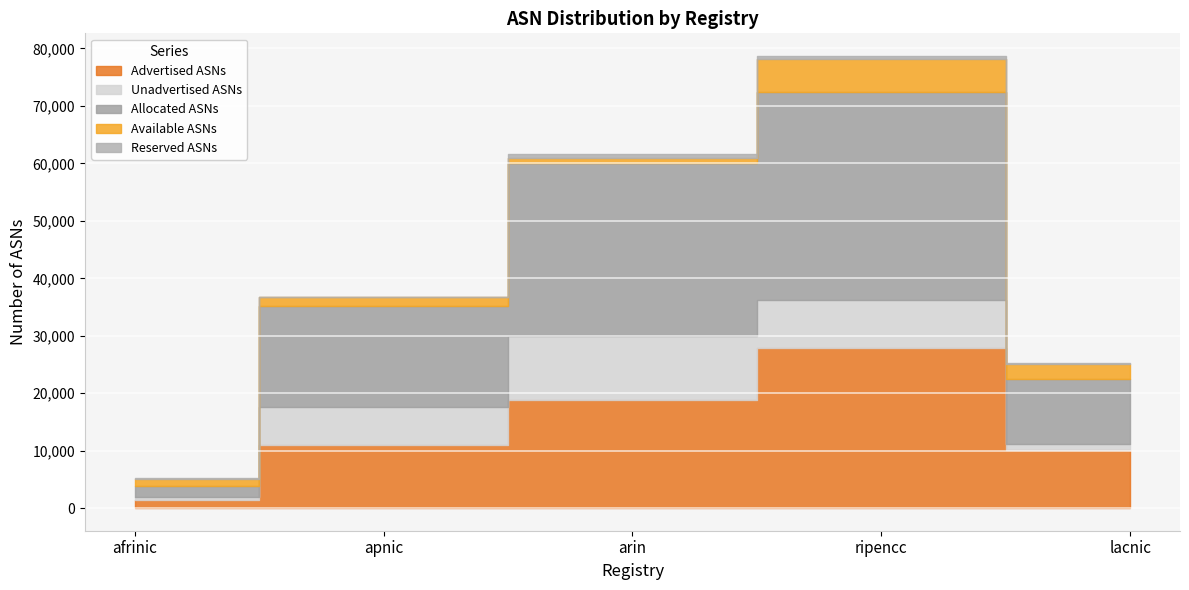

Reading right to left, what are all the values shown in this chart?

Advertised ASNs: lacnic=10049	ripencc=27874	arin=18746	apnic=10903	afrinic=1419
Unadvertised ASNs: lacnic=1183	ripencc=8304	arin=11293	apnic=6700	afrinic=466
Allocated ASNs: lacnic=11232	ripencc=36178	arin=30039	apnic=17603	afrinic=1885
Available ASNs: lacnic=2610	ripencc=5895	arin=830	apnic=1493	afrinic=1250
Reserved ASNs: lacnic=237	ripencc=453	arin=693	apnic=0	afrinic=191